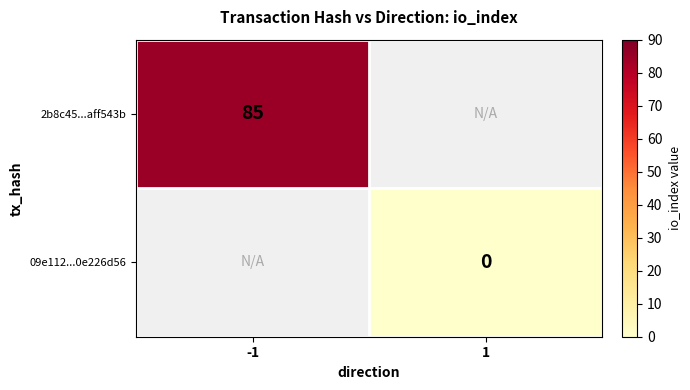

Is the value of 09e112...0e226d56 at 1 greater than the value of 2b8c45...aff543b at -1?

No